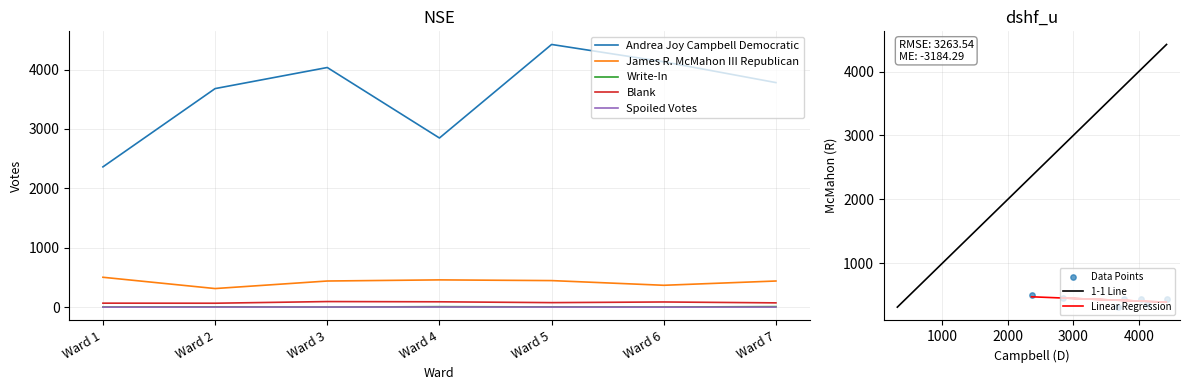

Which series reaches the minimum Y coordinate?

Spoiled Votes